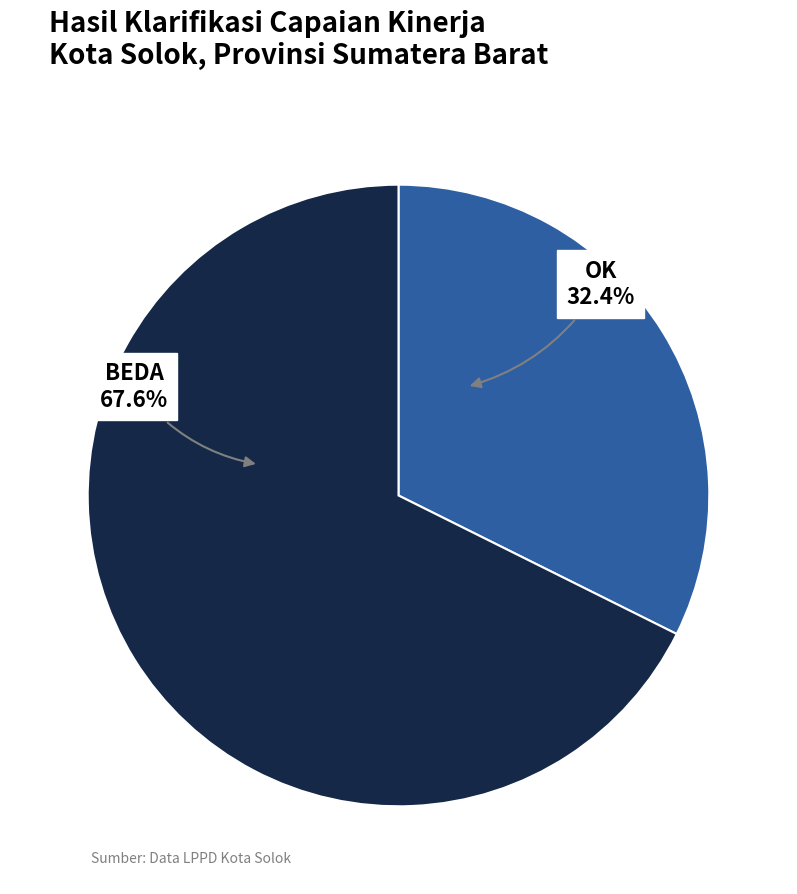

The BEDA slice represents 55% of the pie. True or false?

False